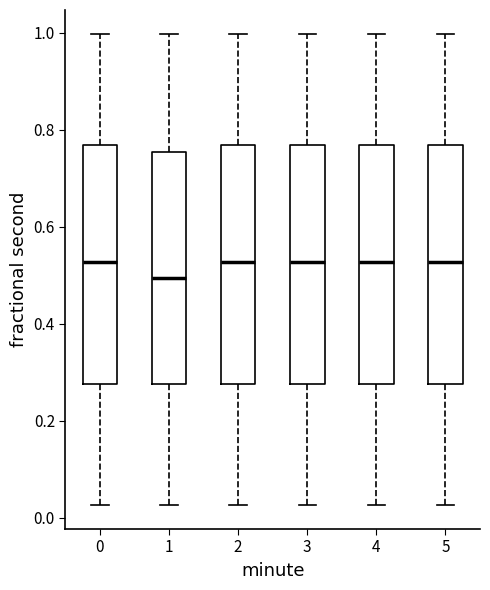

Reading left to right, read every box against the y-axis: the position of its median line, the range the box covers, and the ends of its whiskers. The values are not printed on the chart, so give them approximately, as read against the axis.

0: median 0.52, box 0.28 to 0.76, whiskers 0.02 to 1.00
1: median 0.50, box 0.28 to 0.76, whiskers 0.02 to 1.00
2: median 0.52, box 0.28 to 0.76, whiskers 0.02 to 1.00
3: median 0.52, box 0.28 to 0.76, whiskers 0.02 to 1.00
4: median 0.52, box 0.28 to 0.76, whiskers 0.02 to 1.00
5: median 0.52, box 0.28 to 0.76, whiskers 0.02 to 1.00